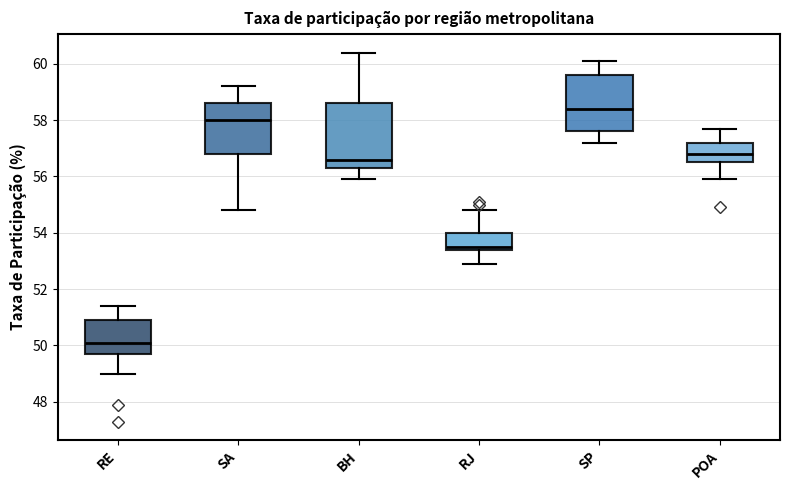

Reading left to right, read every box against the y-axis: the position of its median line, the range the box covers, and the ends of its whiskers. The values are not printed on the chart, so give them approximately, as read against the axis.

RE: median 50.2, box 49.8 to 51.0, whiskers 49.0 to 51.4
SA: median 58.0, box 56.8 to 58.6, whiskers 54.8 to 59.2
BH: median 56.6, box 56.4 to 58.6, whiskers 56.0 to 60.4
RJ: median 53.6, box 53.4 to 54.0, whiskers 53.0 to 54.8
SP: median 58.4, box 57.6 to 59.6, whiskers 57.2 to 60.2
POA: median 56.8, box 56.6 to 57.2, whiskers 56.0 to 57.8